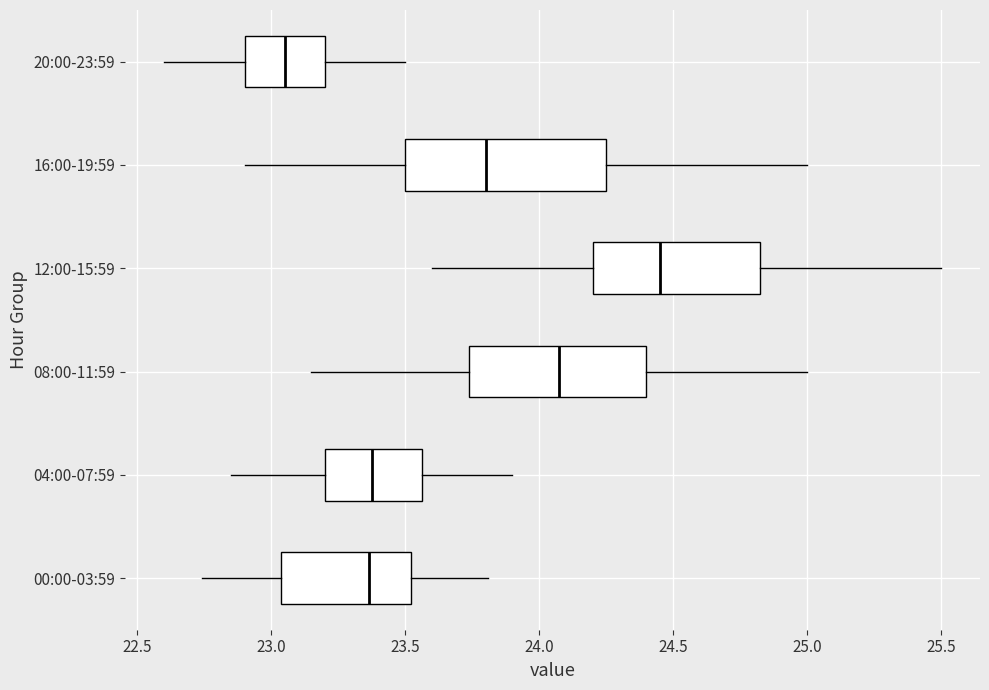

Reading bottom to top, read every box against the x-axis: the position of its median line, the range the box covers, and the ends of its whiskers. The values are not printed on the chart, so give them approximately, as read against the axis.

00:00-03:59: median 23.35, box 23.05 to 23.50, whiskers 22.75 to 23.80
04:00-07:59: median 23.40, box 23.20 to 23.55, whiskers 22.85 to 23.90
08:00-11:59: median 24.10, box 23.75 to 24.40, whiskers 23.15 to 25.00
12:00-15:59: median 24.45, box 24.20 to 24.85, whiskers 23.60 to 25.50
16:00-19:59: median 23.80, box 23.50 to 24.25, whiskers 22.90 to 25.00
20:00-23:59: median 23.05, box 22.90 to 23.20, whiskers 22.60 to 23.50